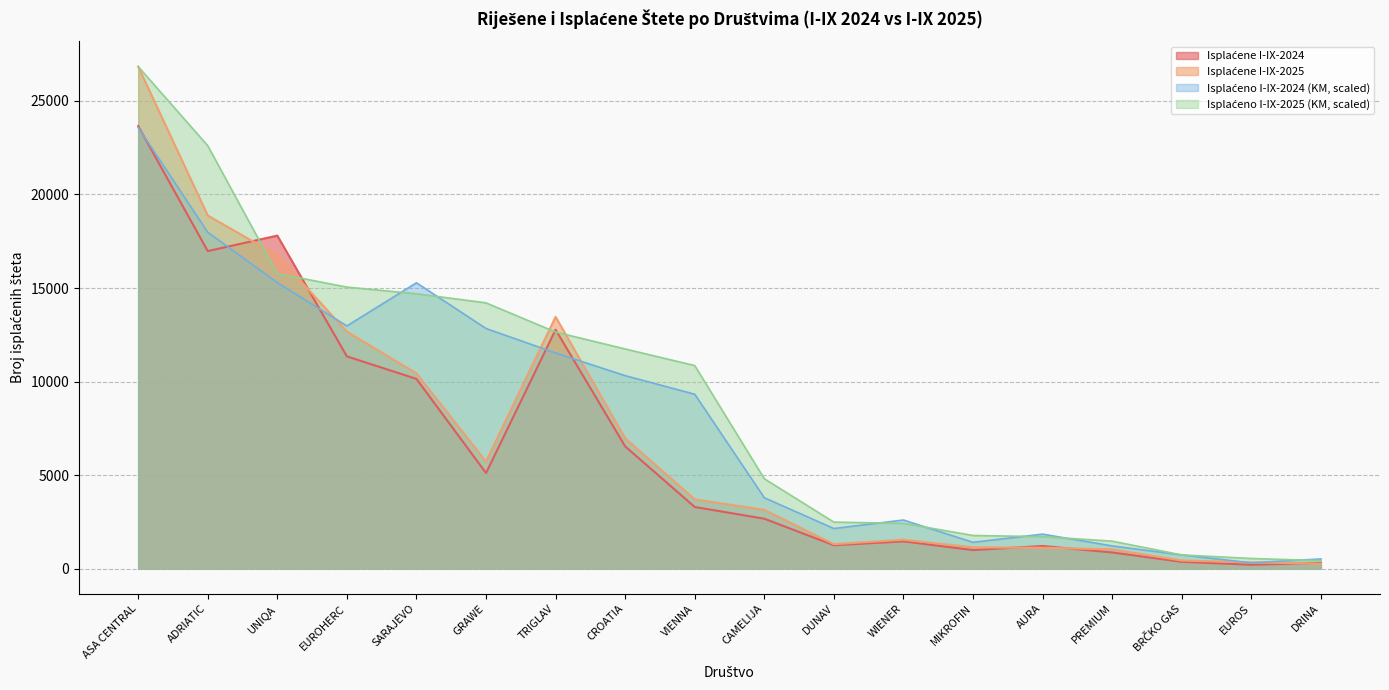

List the series in order of their peak value, highest first.

Isplaćene I-IX-2025, Isplaćeno I-IX-2025 (KM), Isplaćene I-IX-2024, Isplaćeno I-IX-2024 (KM)